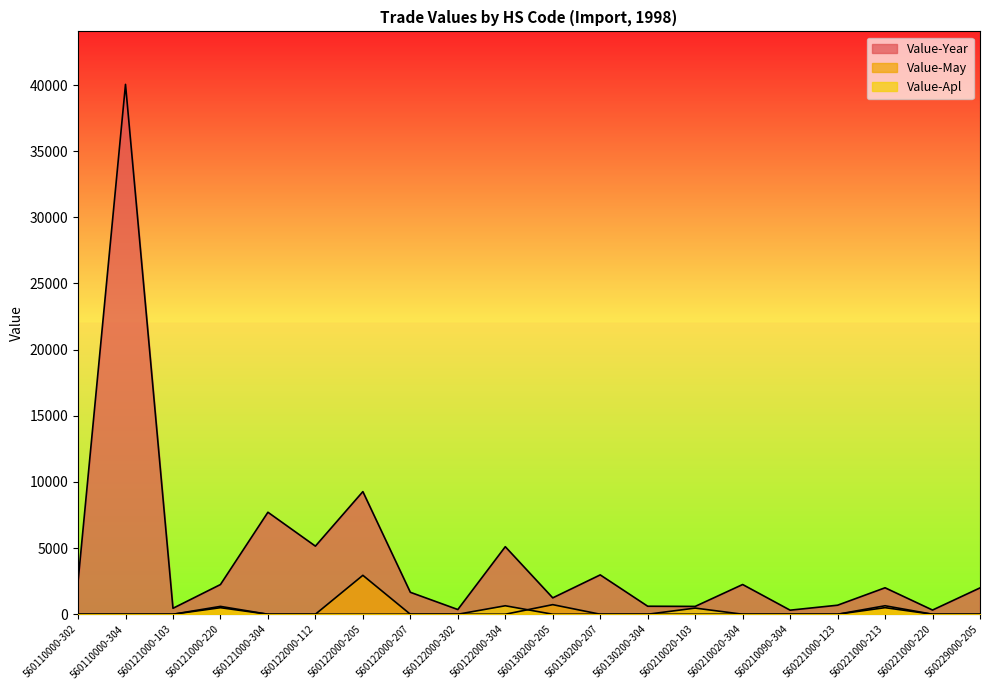

How many lines are shown in the chart?

3